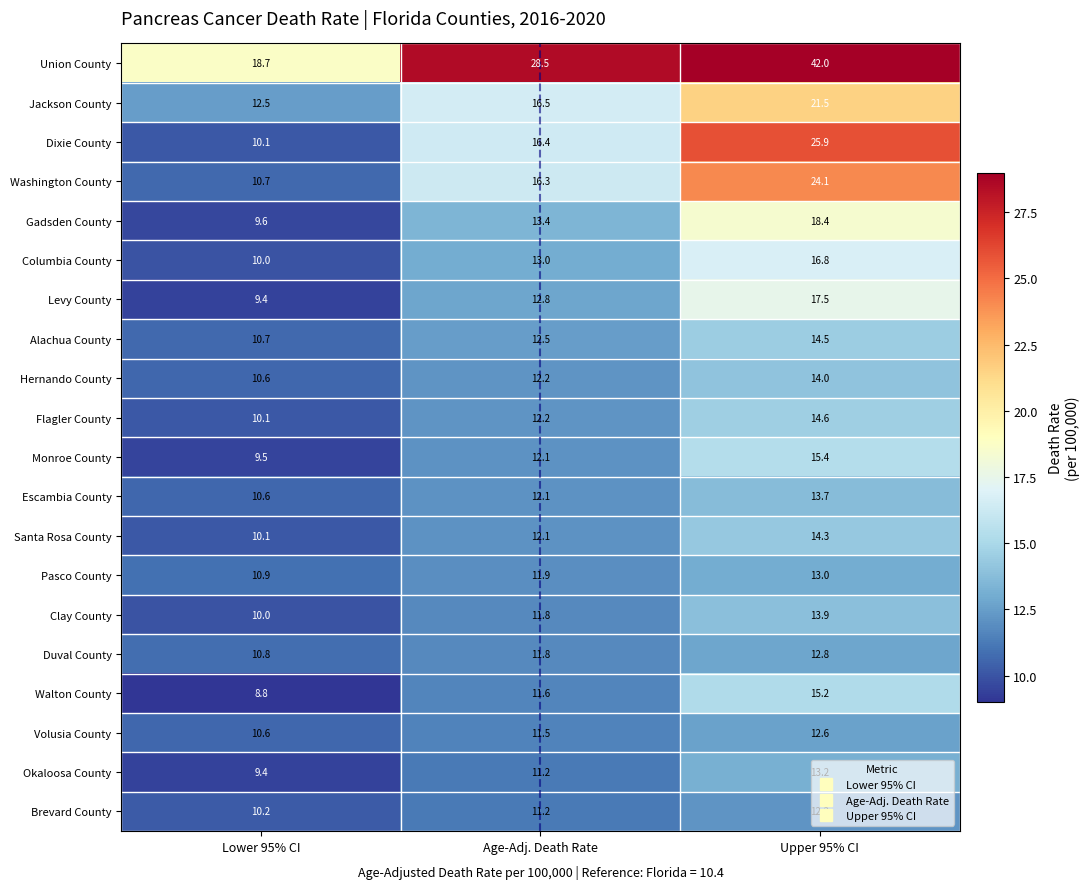

How many categories are shown in the chart?

3